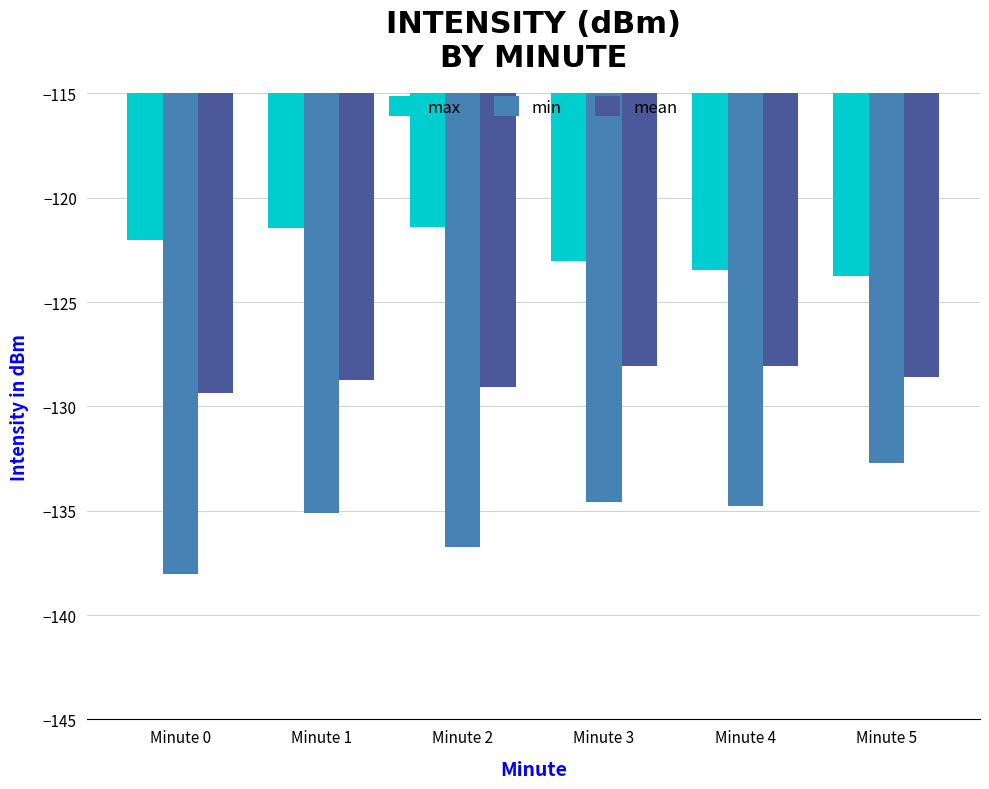

Is it true that min equals -132.7 at Minute 5?

True